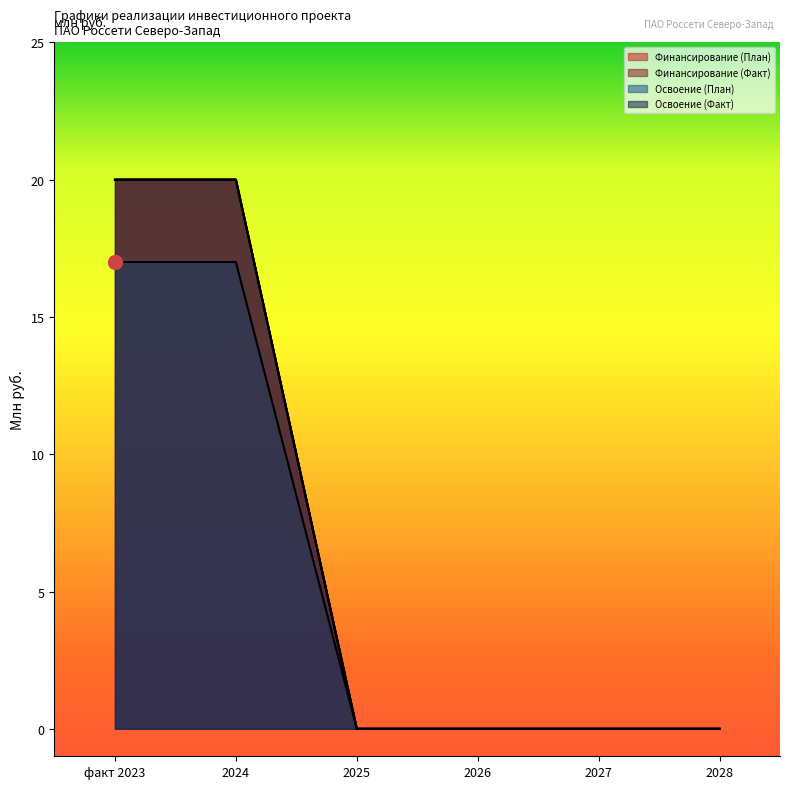

The Финансирование (Факт) series shows 6 at 2024. True or false?

False